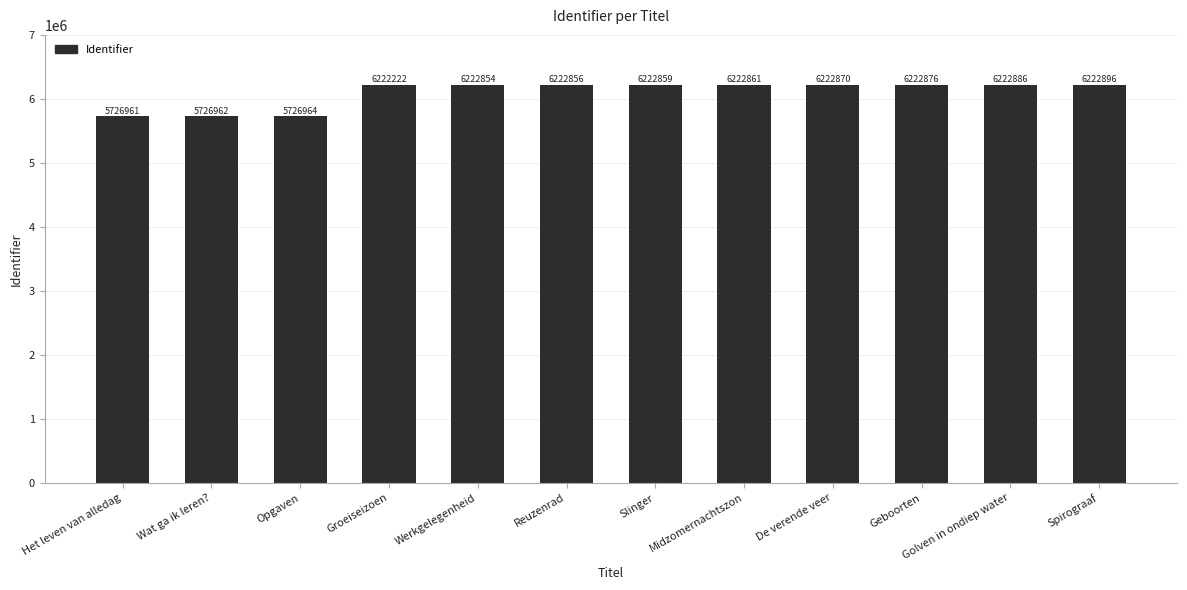

What is the maximum value shown in the chart?

6222896